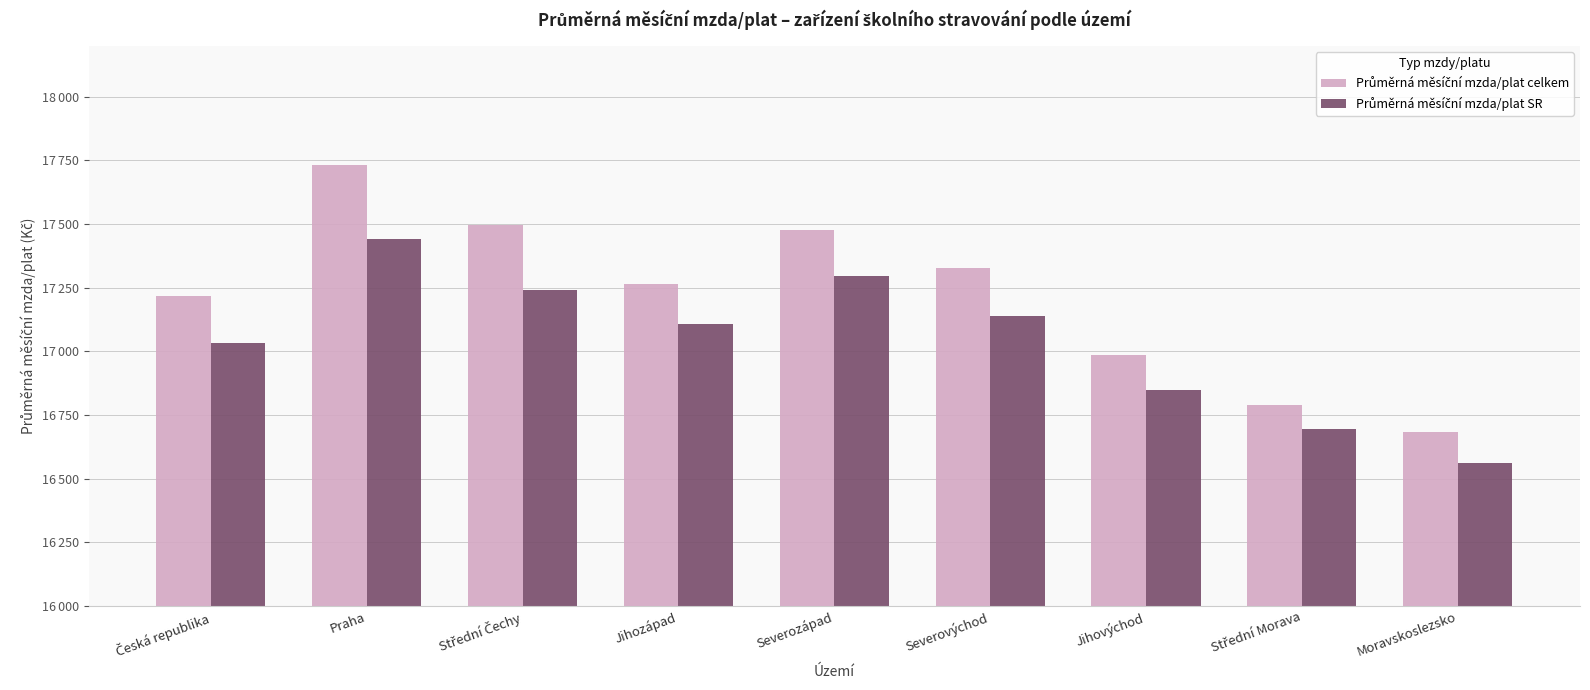

Does the chart contain any negative values?

No